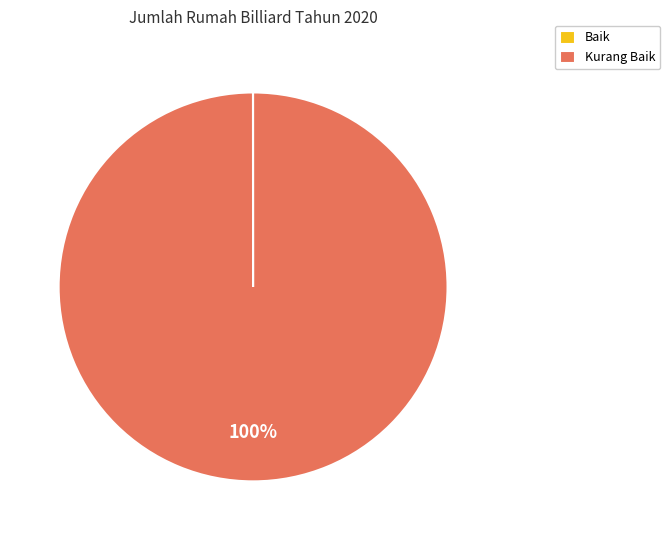

To the nearest percent, what is the average slice percentage?

50%